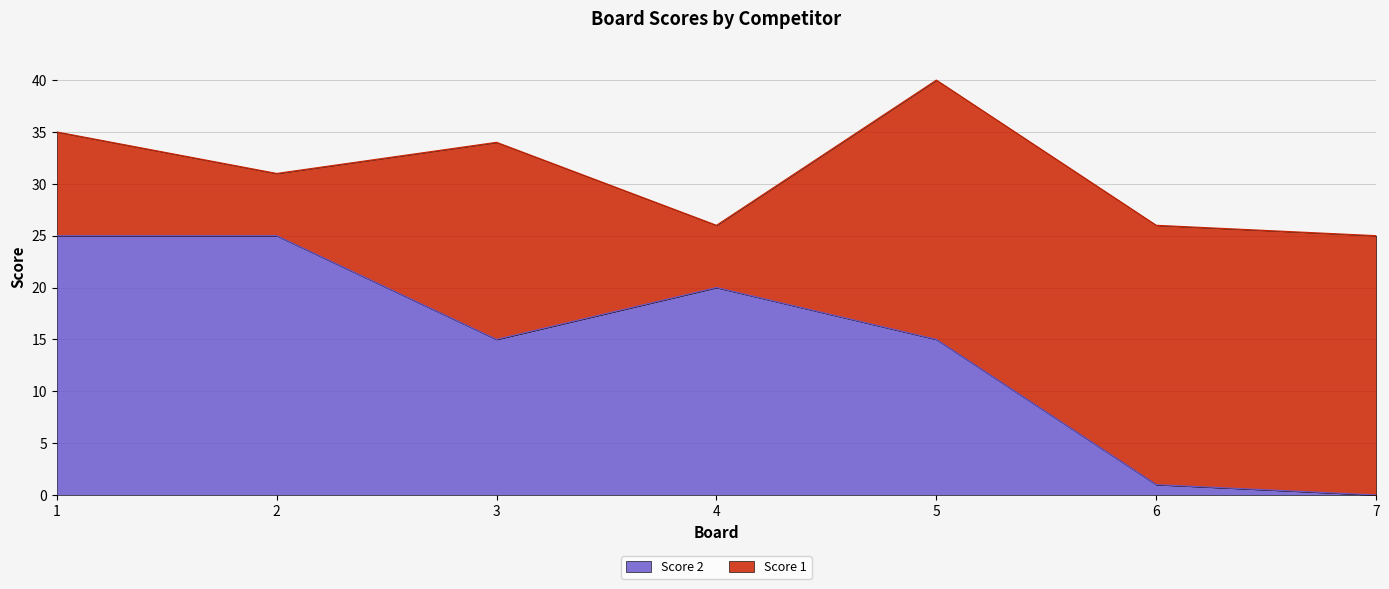

What is the total value across all series at 2?

31